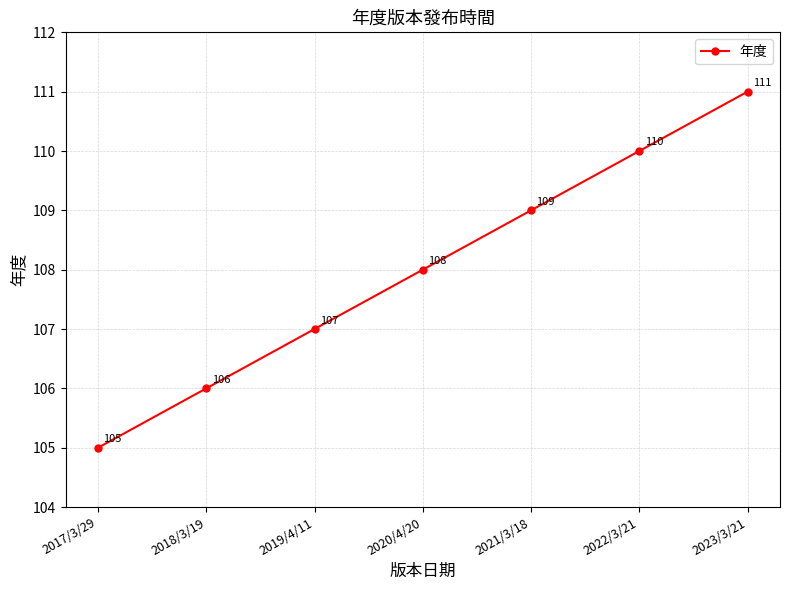

What position from the right is 2022/3/21?

2